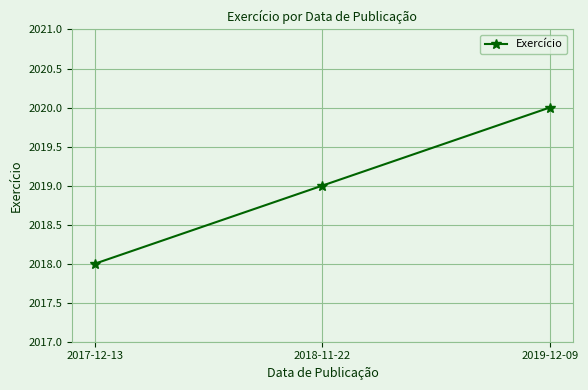

Rank the categories by value from lowest to highest.

2017-12-13, 2018-11-22, 2019-12-09